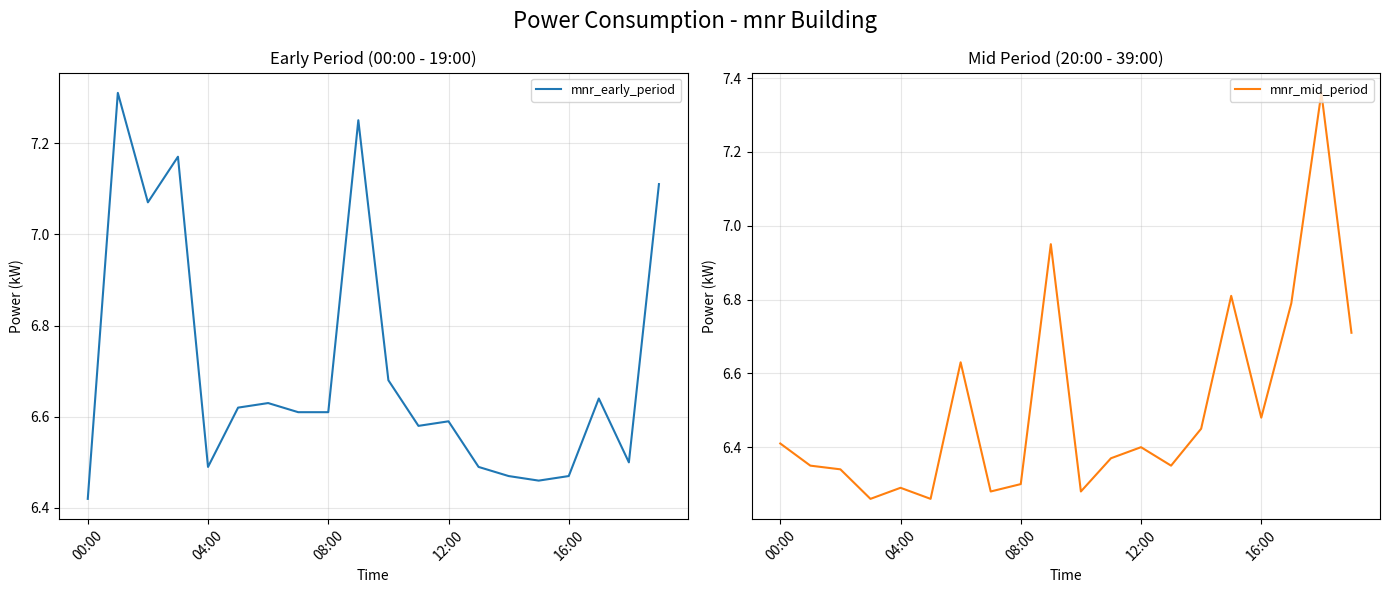

What is the difference between the second highest and minimum values in the mnr_early_period series?

0.8